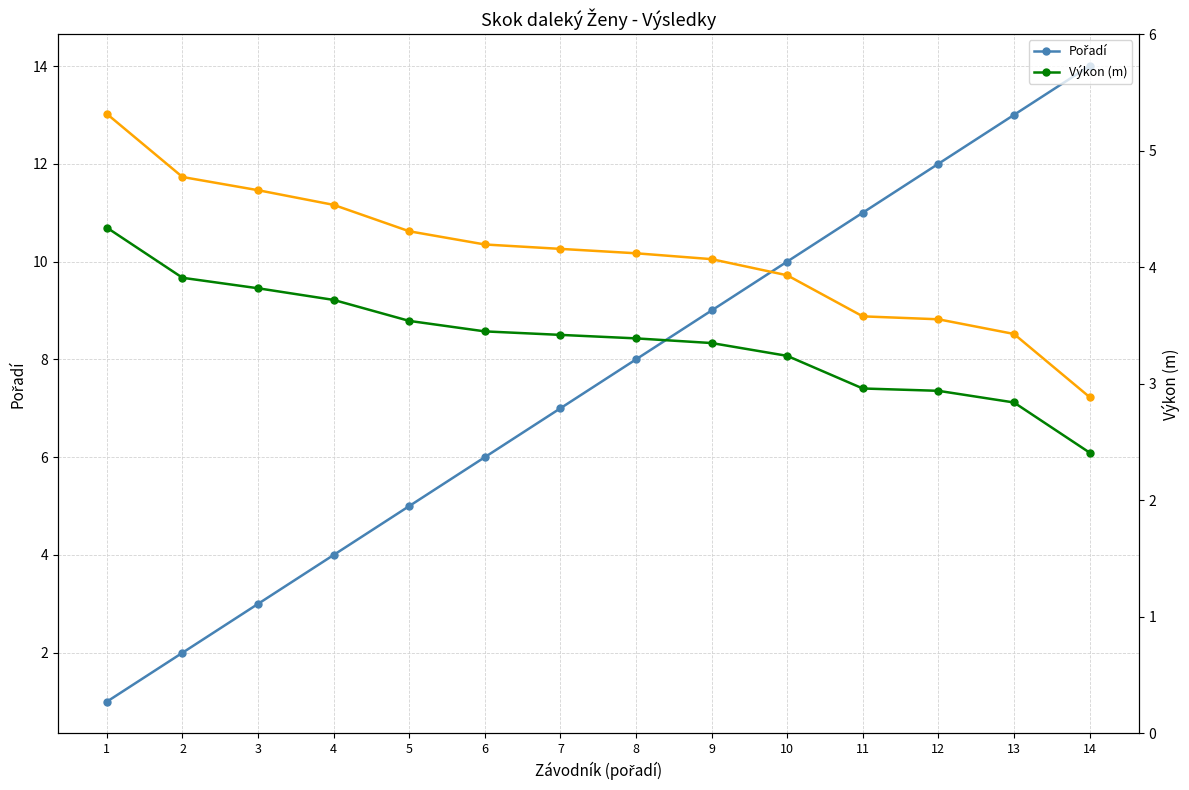

Which series has the largest total across all categories?

Výkon (×3 pro měřítko)